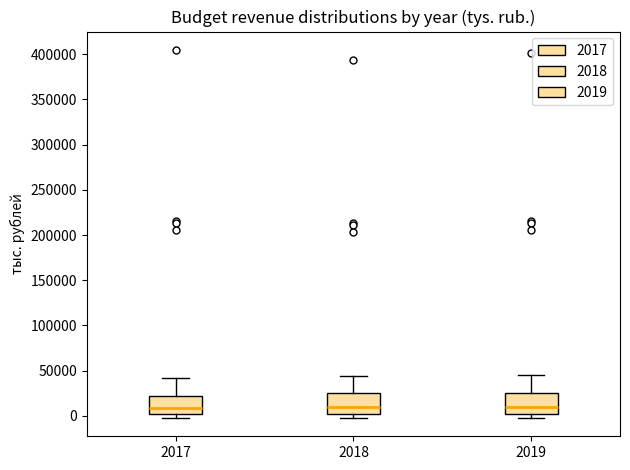

Where is the lower edge of the box at x = 2018 on the y-axis? The values are not printed on the chart, so give them approximately, as read against the axis.

0